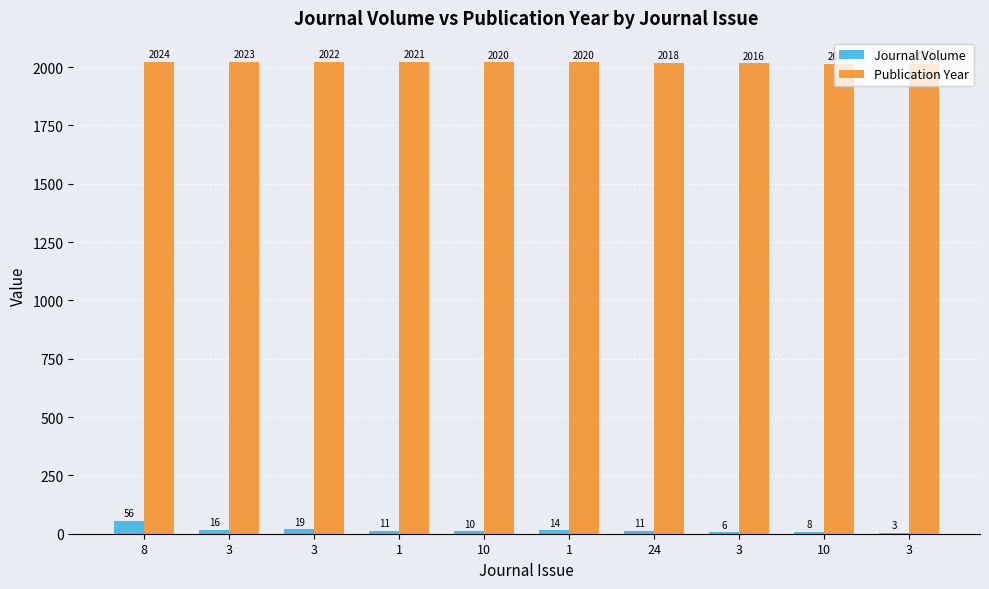

What is the average value of the Journal Volume series?

15